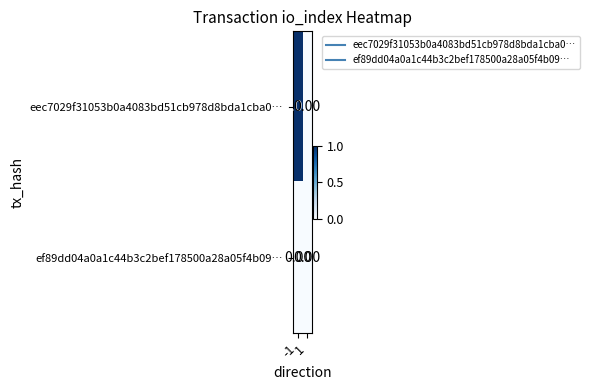

At how many categories does at least one series exceed 0?

1